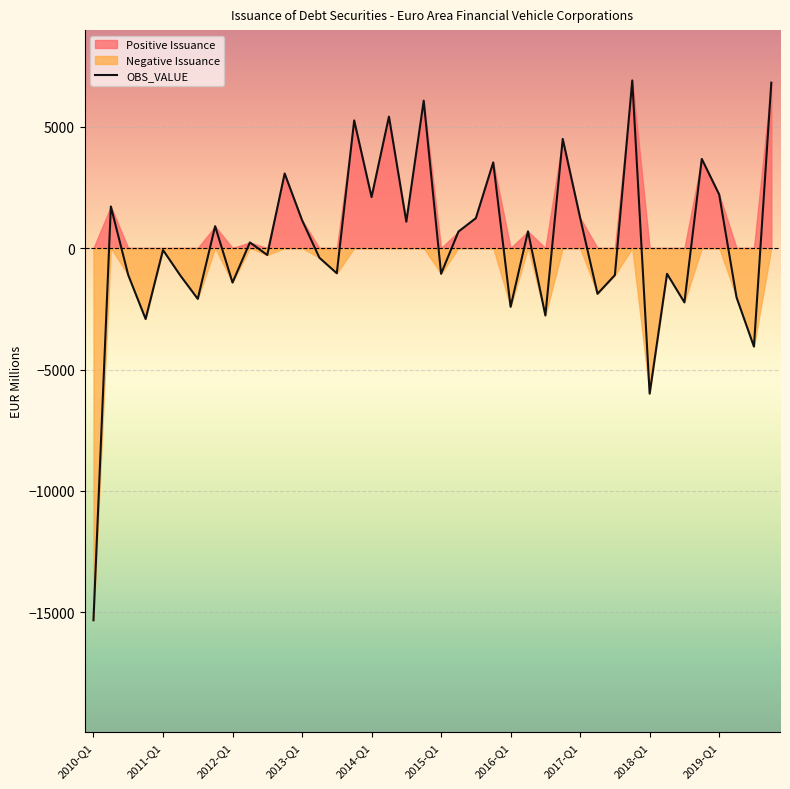

What is the maximum value for OBS_VALUE?

6899.8